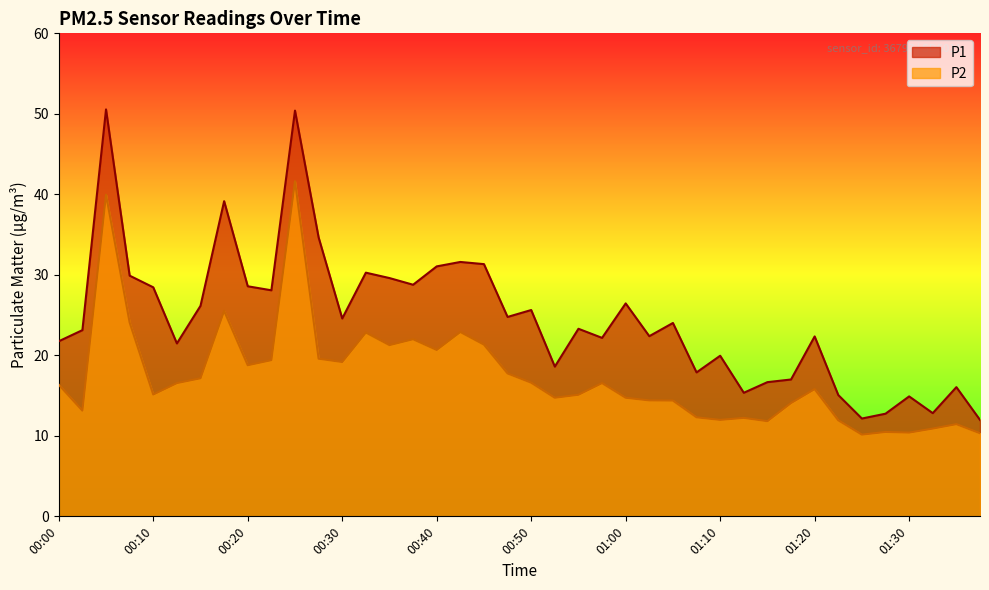

Which category has the highest value across all series?

00:05